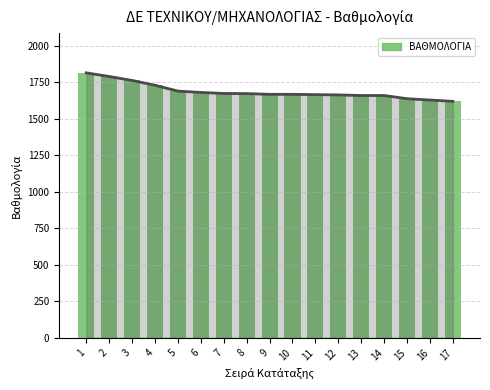

What is the approximate value at 2?

1788